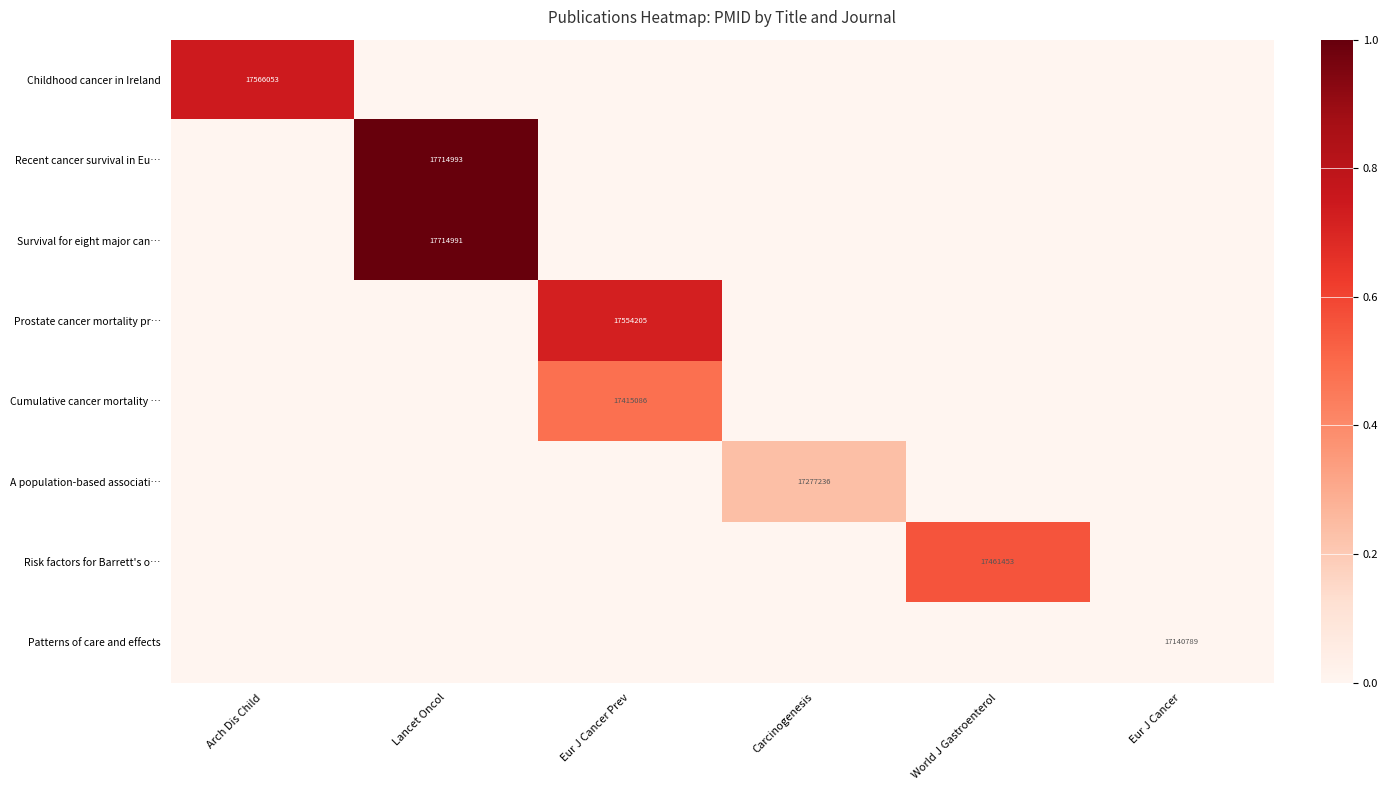

True or false: Childhood cancer in Ireland has a value of 6843445 at Arch Dis Child.

False